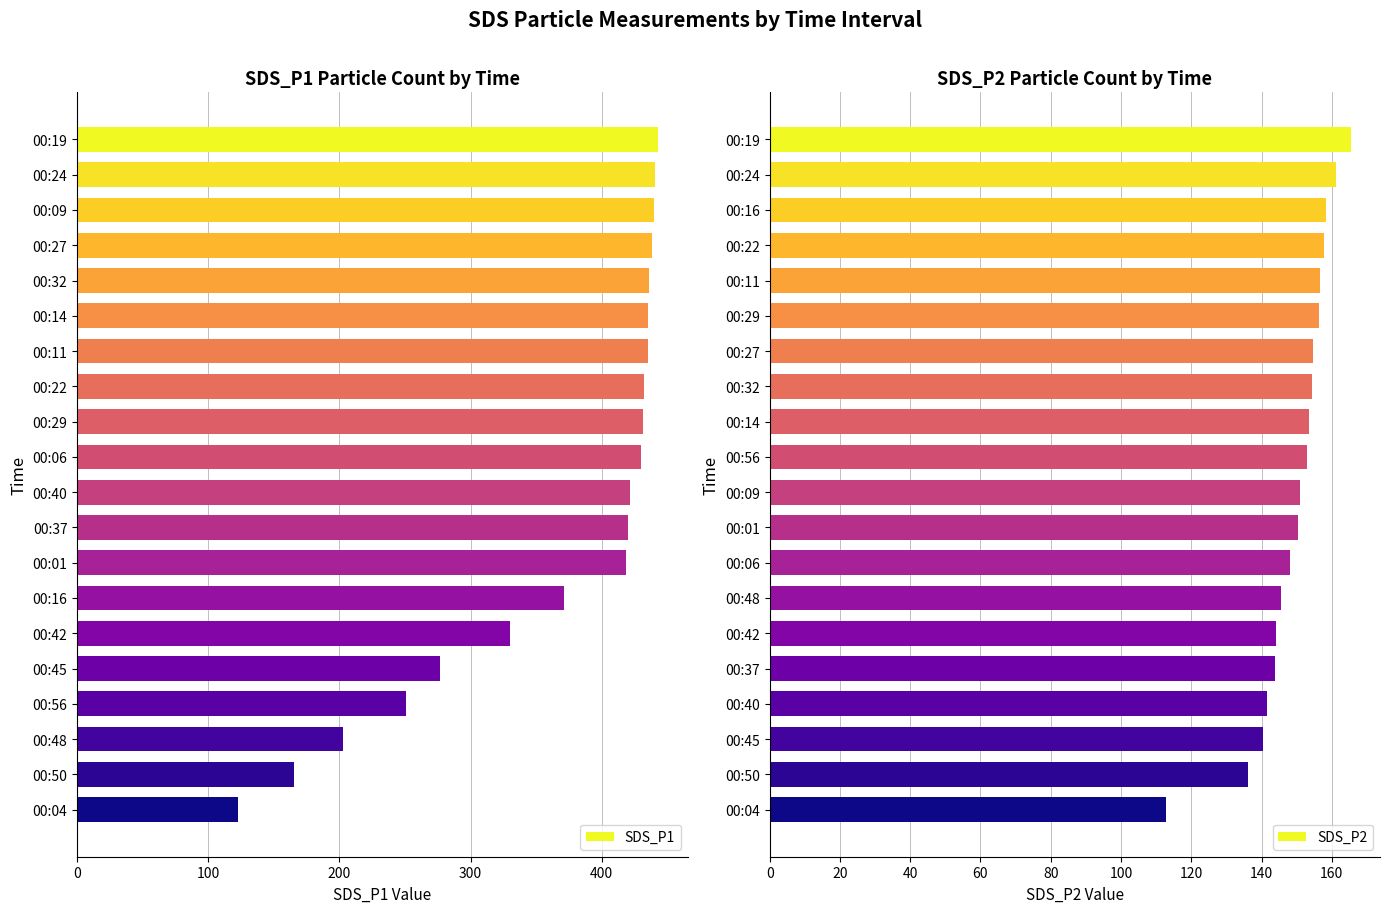

How many bars are there in total?

40